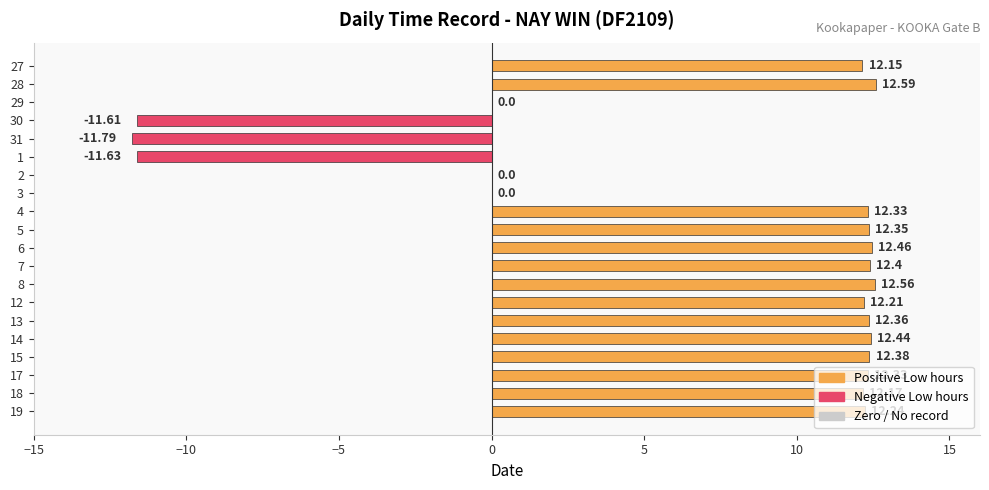

What is the ratio of the value at 6 to the value at 4?

1.0